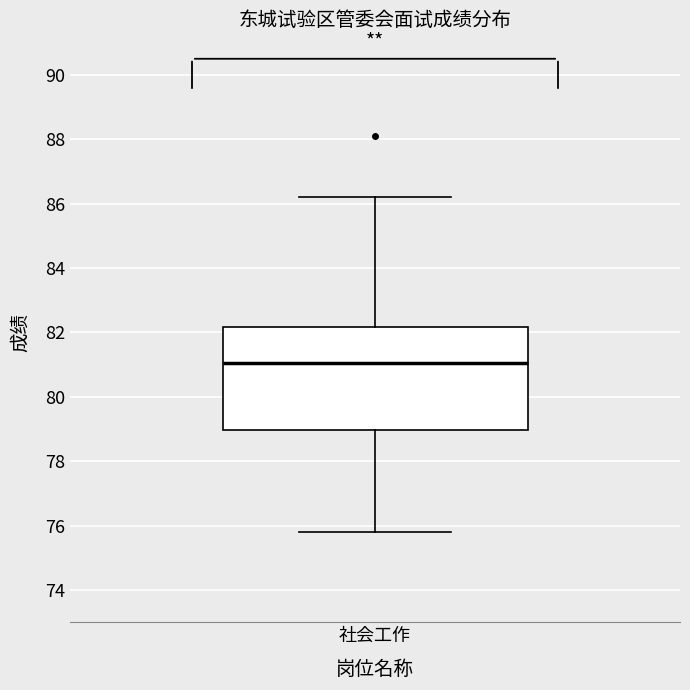

Where does the lower whisker of the box for 社会工作 end on the y-axis? The values are not printed on the chart, so give them approximately, as read against the axis.

75.8